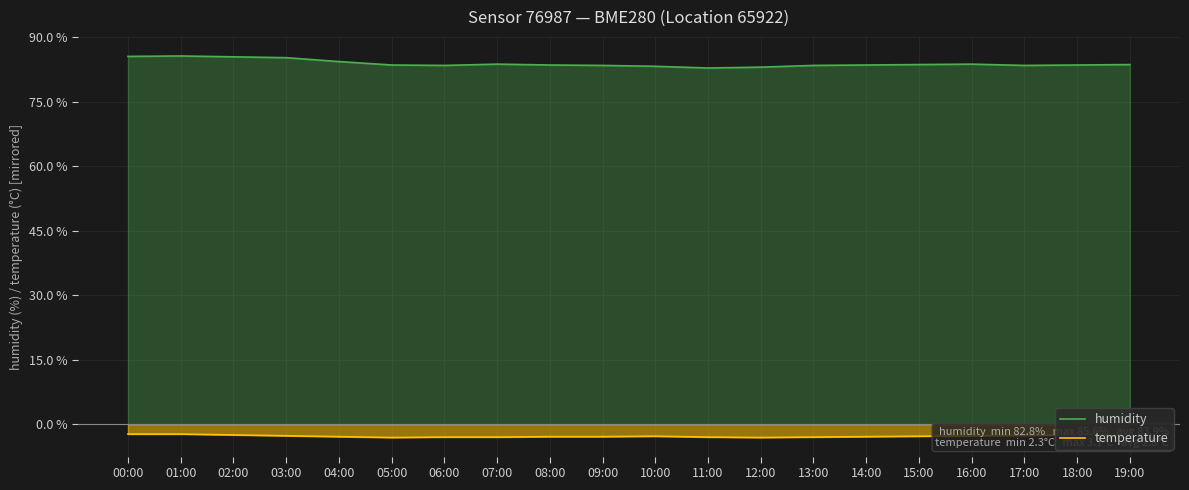

Does the chart display data point markers on the line(s)?

No